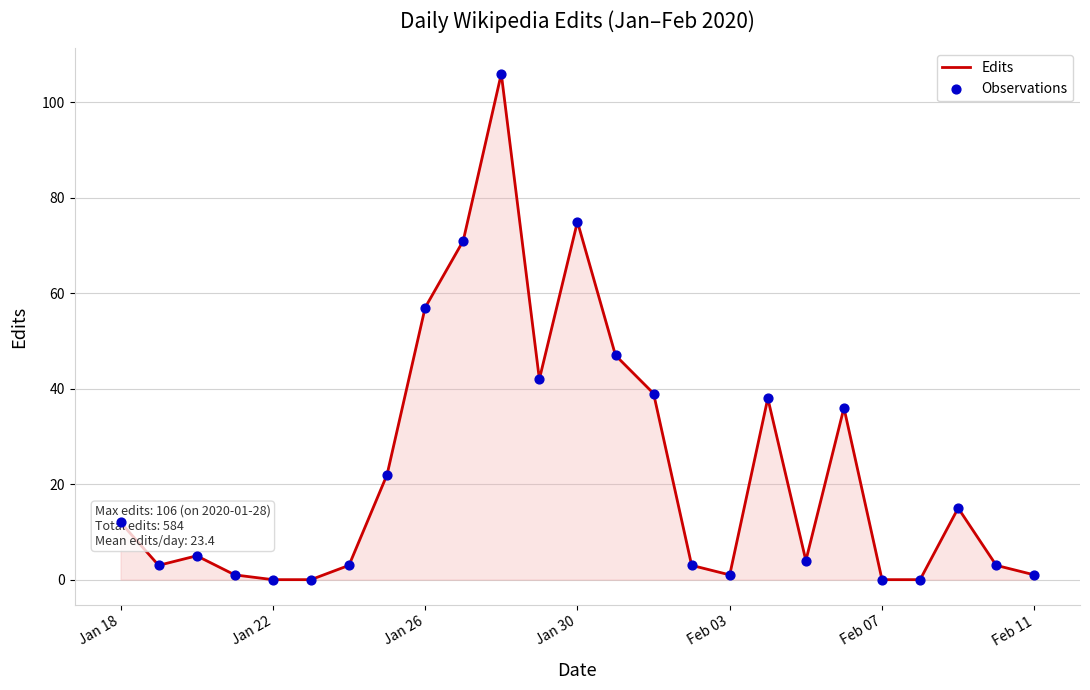

What is the maximum value shown in the chart?

106